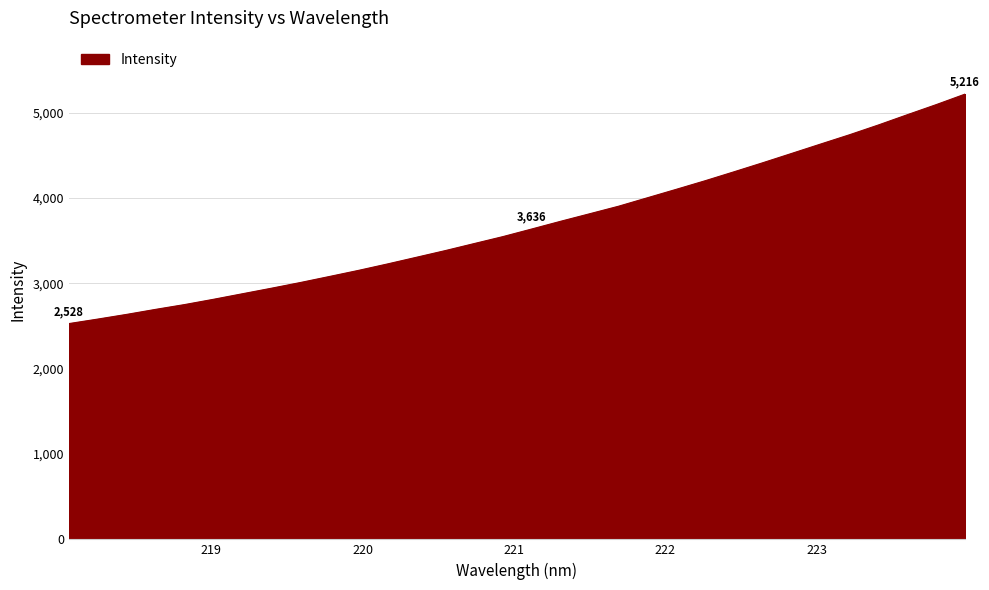

How many lines are shown in the chart?

1